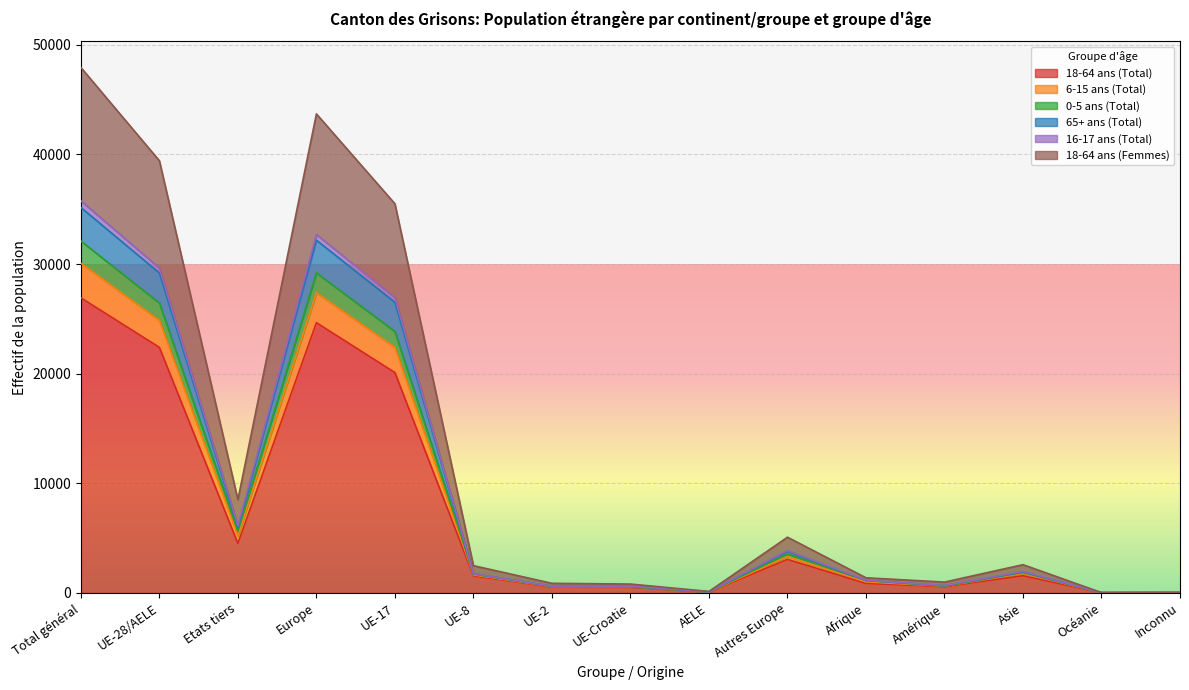

Which category has the highest value in the 18-64 ans (Total) series?

Total général